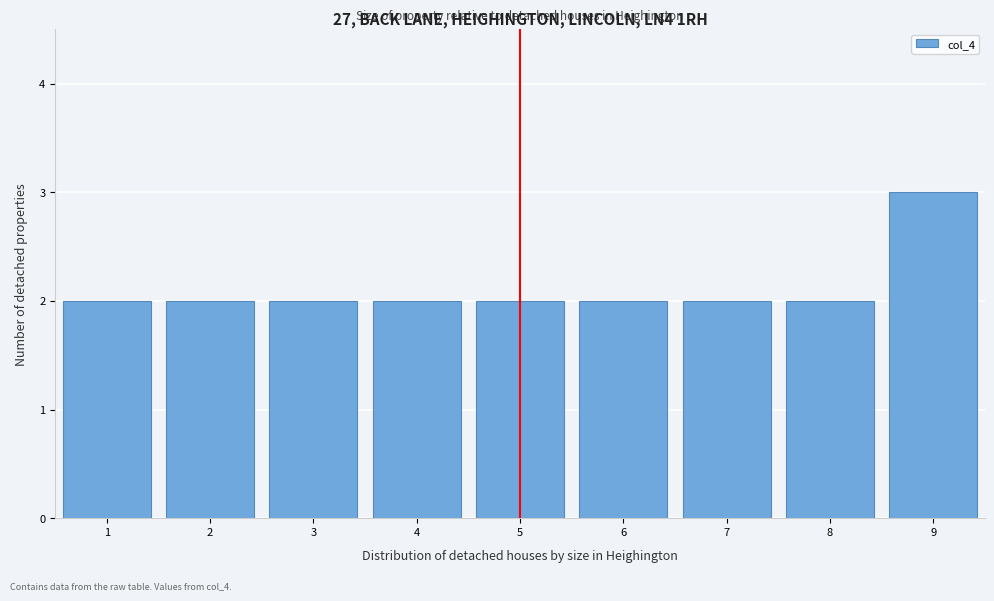

Reading left to right, list every bar in this chart as the range it spans on the x-axis followed by its height. The values are not printed on the chart, so give them approximately, as read against the axis.

0.5 to 1.5: 2
1.5 to 2.5: 2
2.5 to 3.5: 2
3.5 to 4.5: 2
4.5 to 5.5: 2
5.5 to 6.5: 2
6.5 to 7.5: 2
7.5 to 8.5: 2
8.5 to 9.5: 3